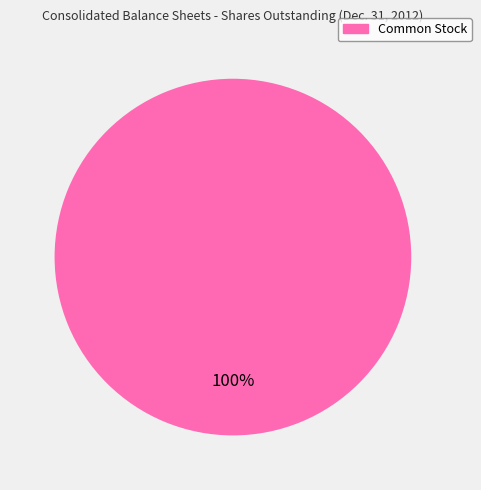

Is there a majority slice in this chart?

Yes